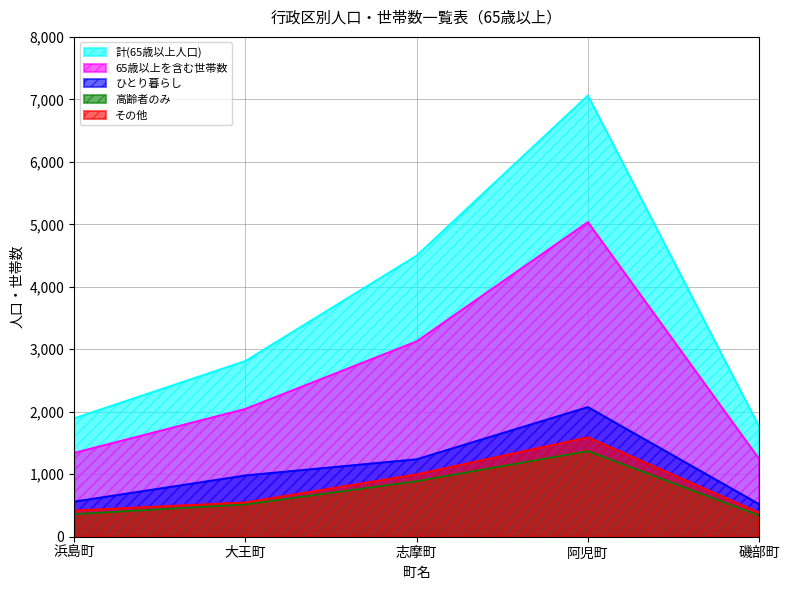

What is the label of the 3rd point from the right?

志摩町